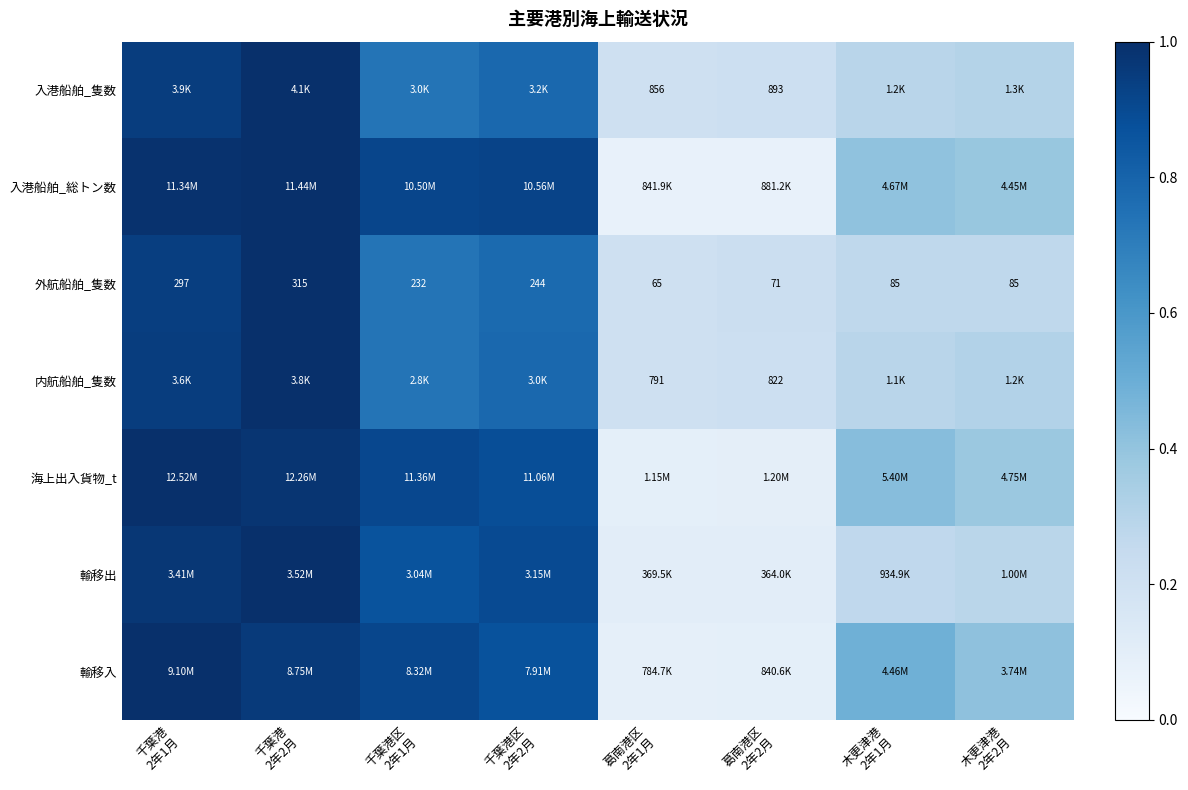

At which category is the sum across all series the highest?

千葉港
2年2月